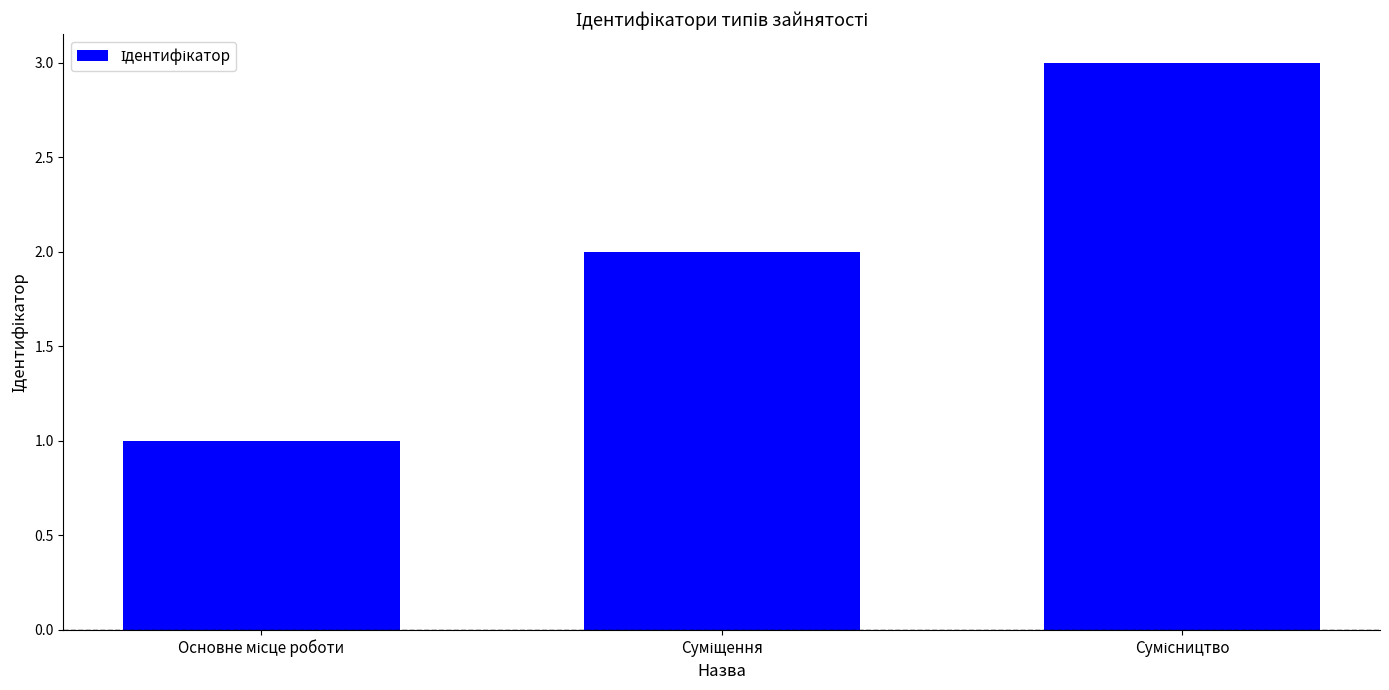

What is the maximum value shown in the chart?

3